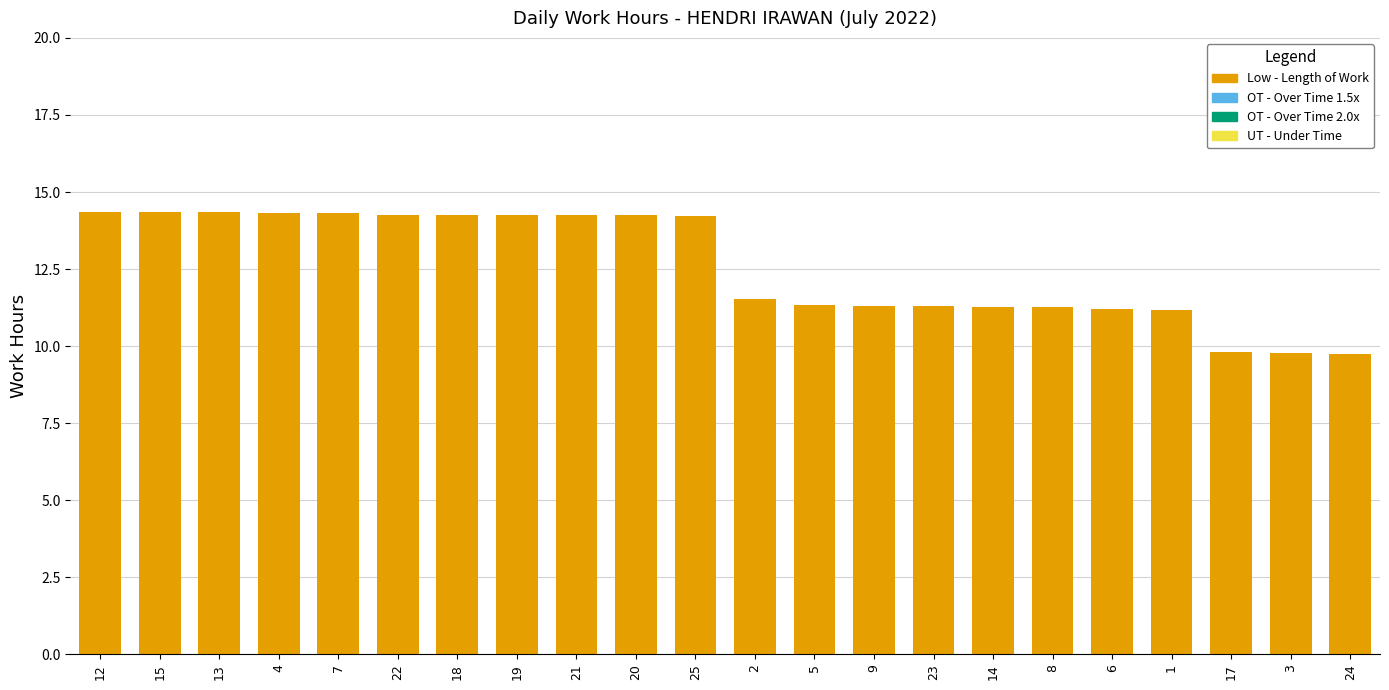

What is the change in value from 14 to 3?

-1.5